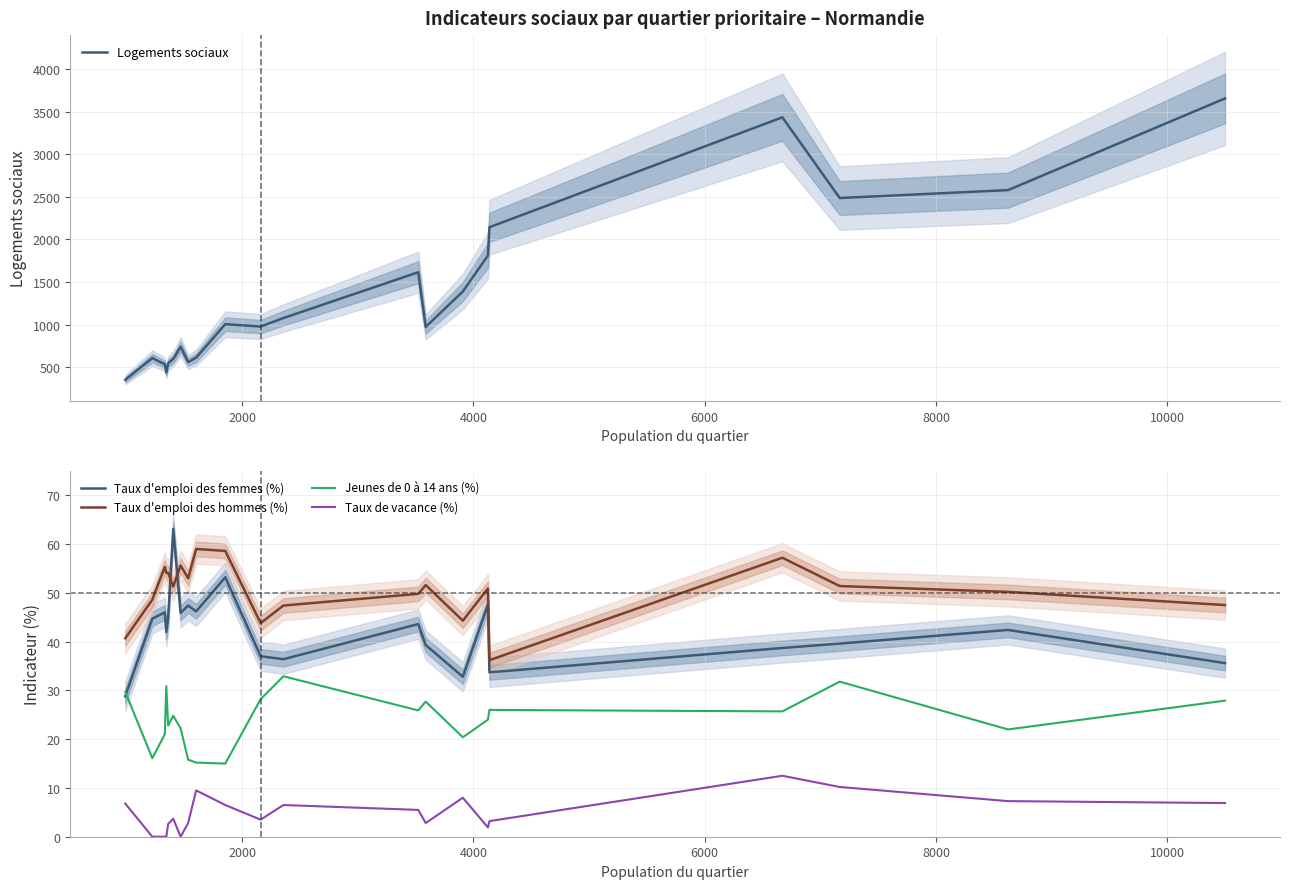

What are all the series names shown in the legend?

Logements sociaux, Taux d'emploi des femmes (%), Taux d'emploi des hommes (%), Jeunes de 0 à 14 ans (%), Taux de vacance (%)